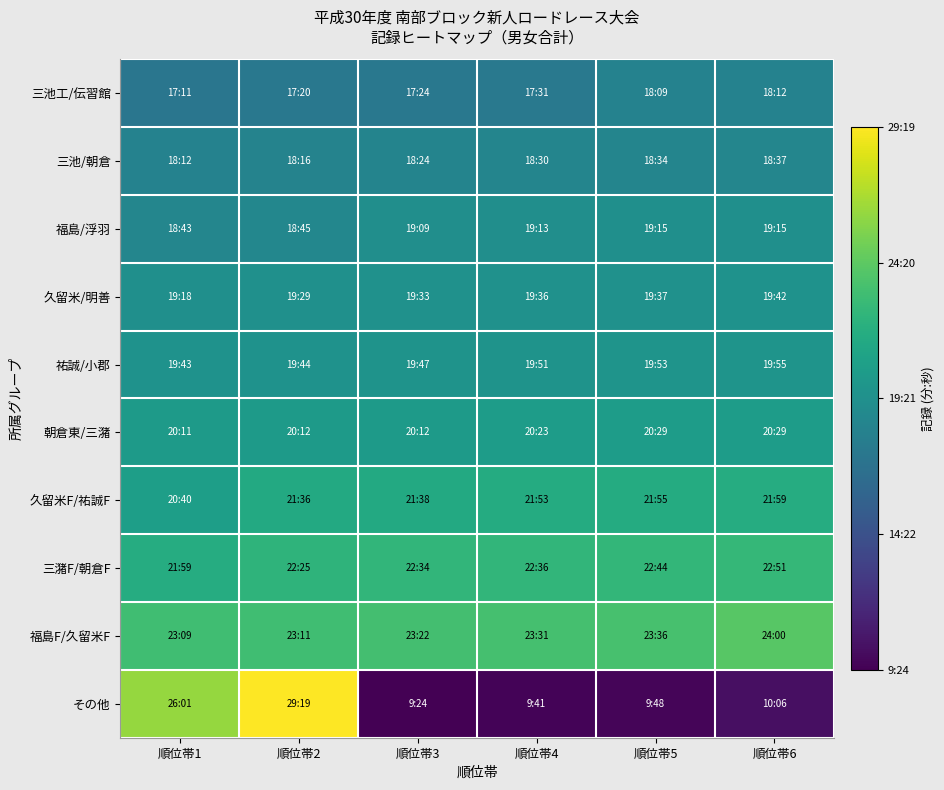

What is the greatest value displayed?

2919